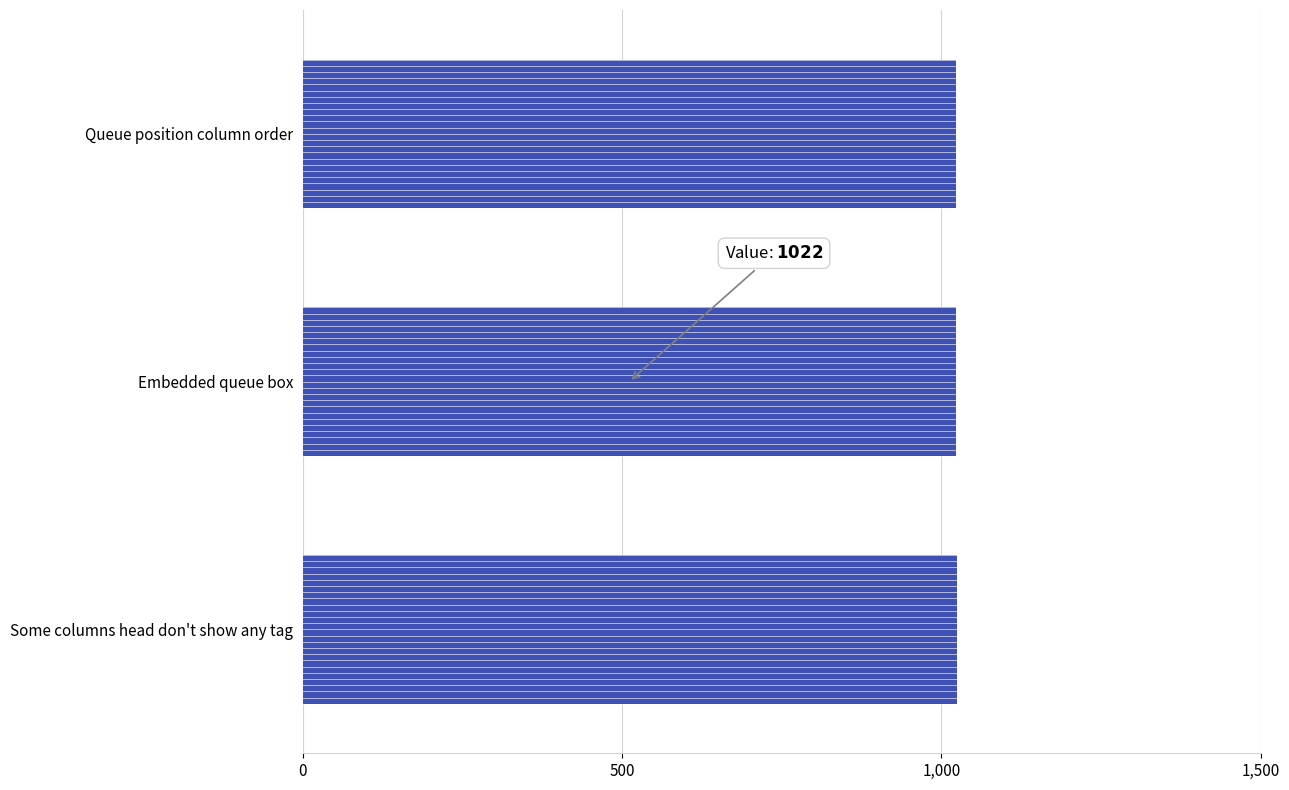

The chart shows a value of 1024 at Some columns head don't show any tag. True or false?

True